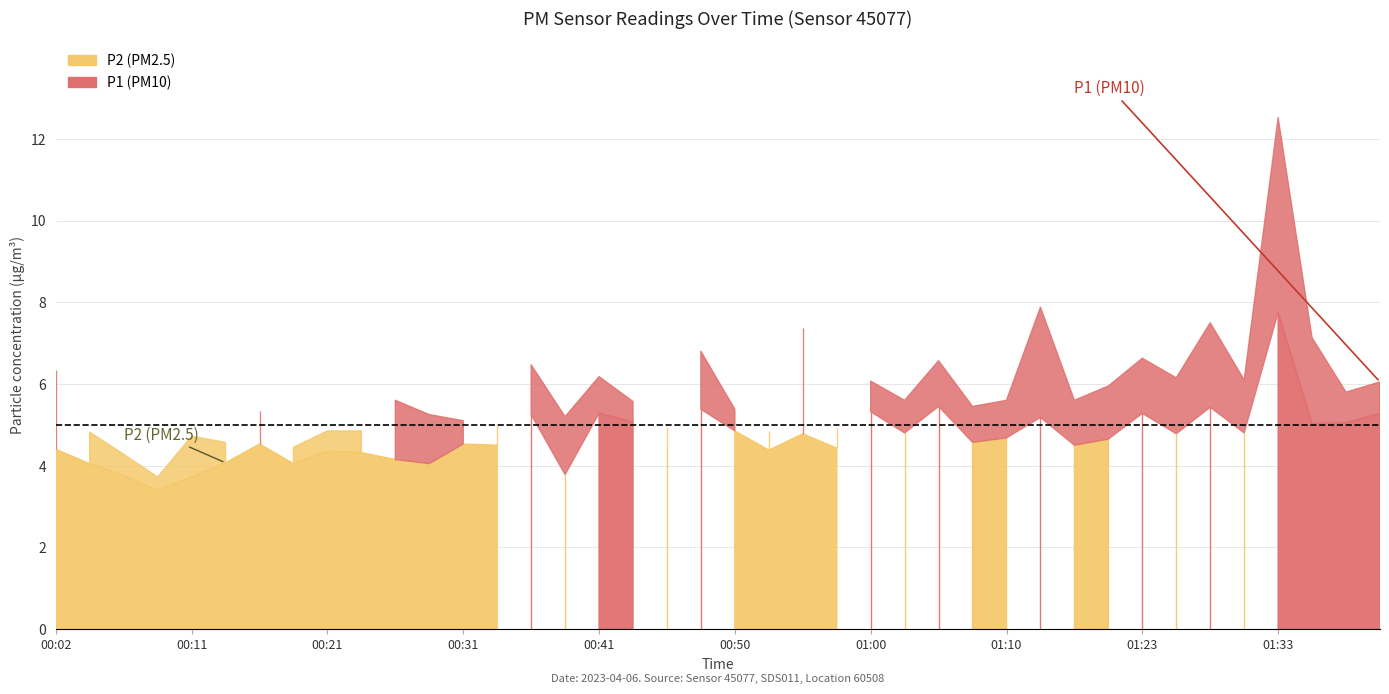

Reading left to right, what are all the values shown in this chart?

P2: 00:02=4.4	00:04=4.0	00:07=3.8	00:09=3.4	00:11=3.7	00:14=4.1	00:16=4.5	00:19=4.0	00:21=4.3	00:24=4.3	00:26=4.2	00:28=4.0	00:31=4.5	00:33=4.5	00:36=5.2	00:38=3.8	00:41=5.3	00:43=5.1	00:46=4.4	00:48=5.4	00:50=4.8	00:53=4.4	00:55=4.8	00:58=4.4	01:00=5.3	01:03=4.8	01:05=5.5	01:08=4.6	01:10=4.7	01:13=5.2	01:18=4.5	01:21=4.7	01:23=5.3	01:25=4.8	01:28=5.4	01:31=4.8	01:33=7.8	01:36=5.0	01:41=5.0	01:43=5.3
P1: 00:02=6.3	00:04=4.8	00:07=4.3	00:09=3.7	00:11=4.7	00:14=4.6	00:16=5.3	00:19=4.5	00:21=4.8	00:24=4.8	00:26=5.6	00:28=5.2	00:31=5.1	00:33=5.0	00:36=6.5	00:38=5.2	00:41=6.2	00:43=5.6	00:46=5.0	00:48=6.8	00:50=5.4	00:53=4.8	00:55=7.4	00:58=4.9	01:00=6.1	01:03=5.6	01:05=6.6	01:08=5.5	01:10=5.6	01:13=7.9	01:18=5.6	01:21=6.0	01:23=6.6	01:25=6.2	01:28=7.5	01:31=6.1	01:33=12.5	01:36=7.1	01:41=5.8	01:43=6.0